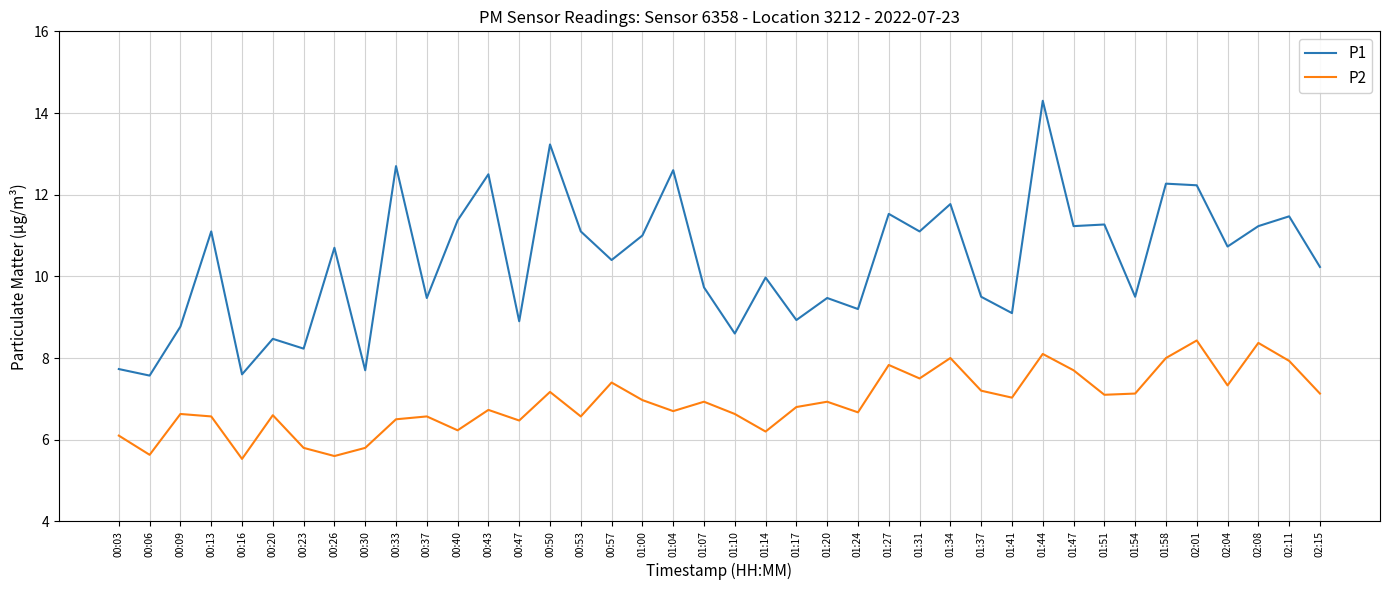

Rank the series at 01:31 from highest to lowest value.

P1, P2